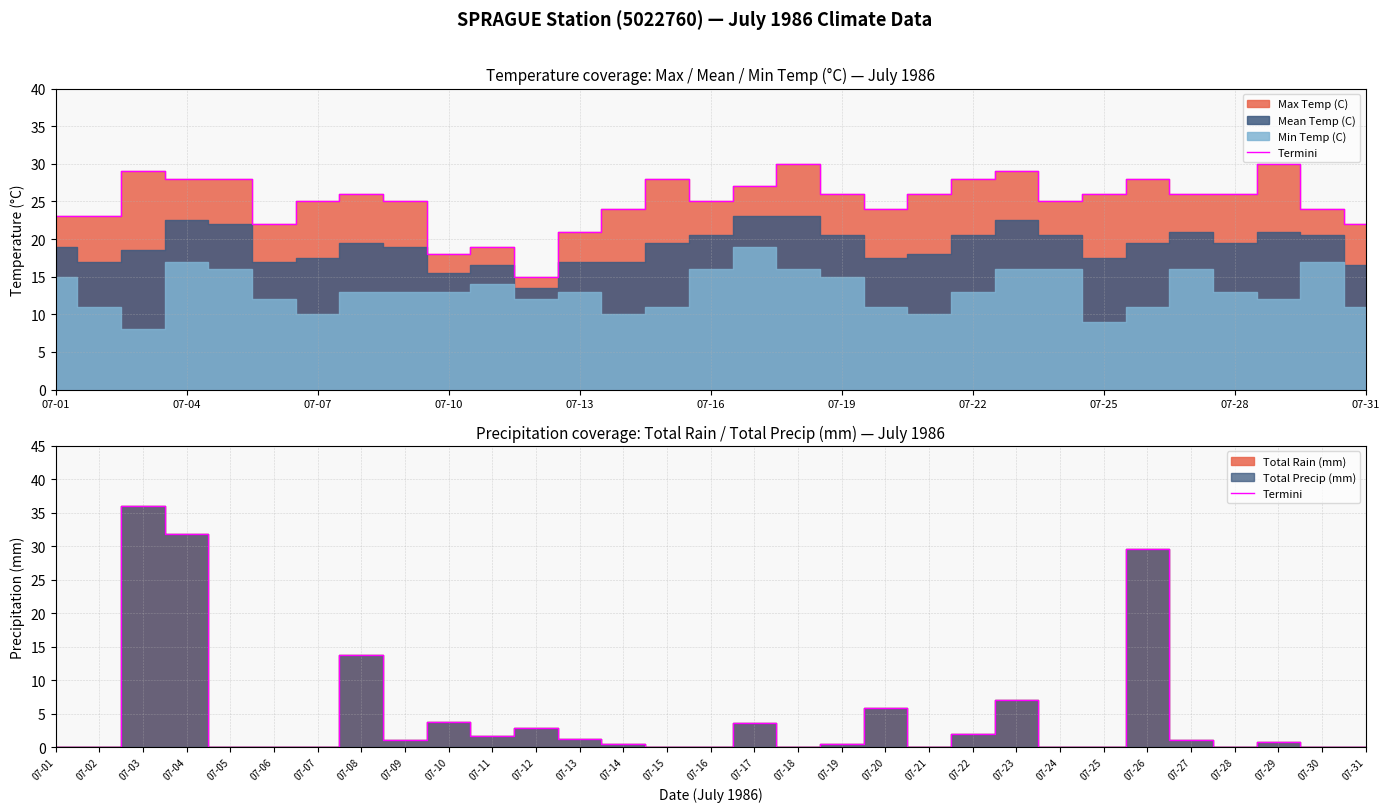

What is the sum of all values?

142.6